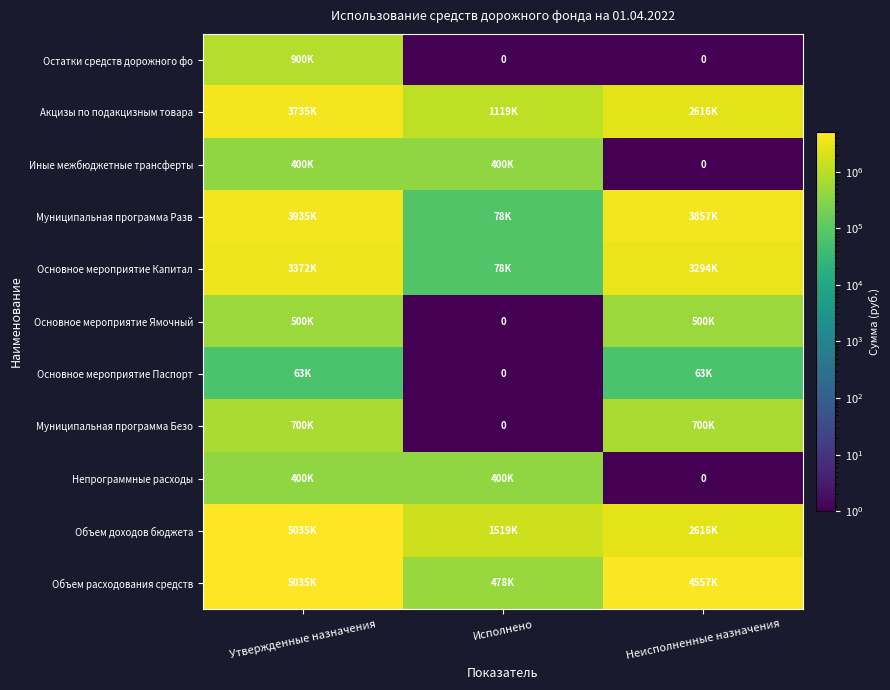

Which category has the highest value in the Объем доходов бюджета series?

Утвержденные назначения